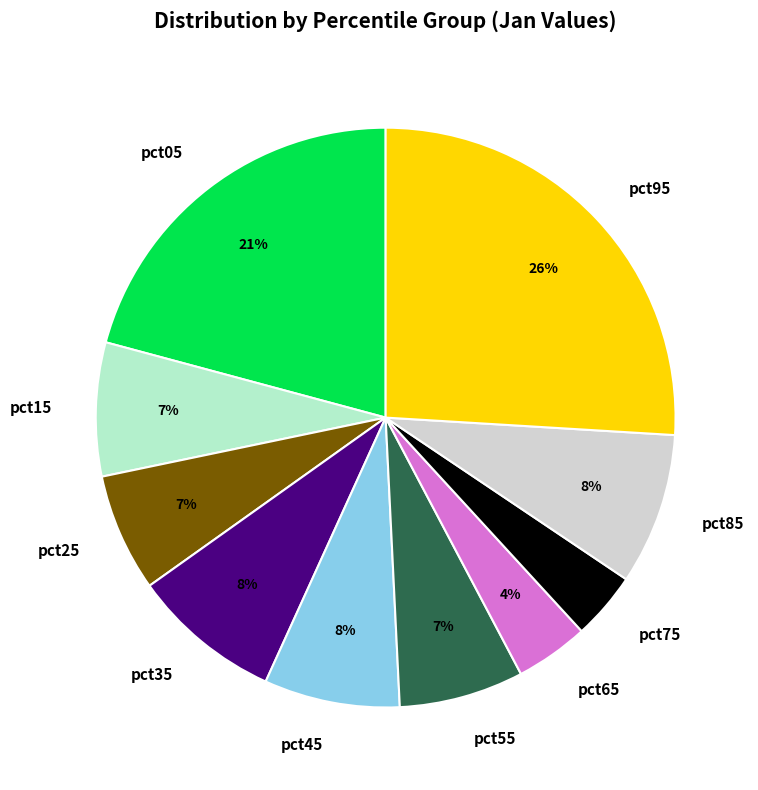

To the nearest percent, what portion does pct35 represent?

8%